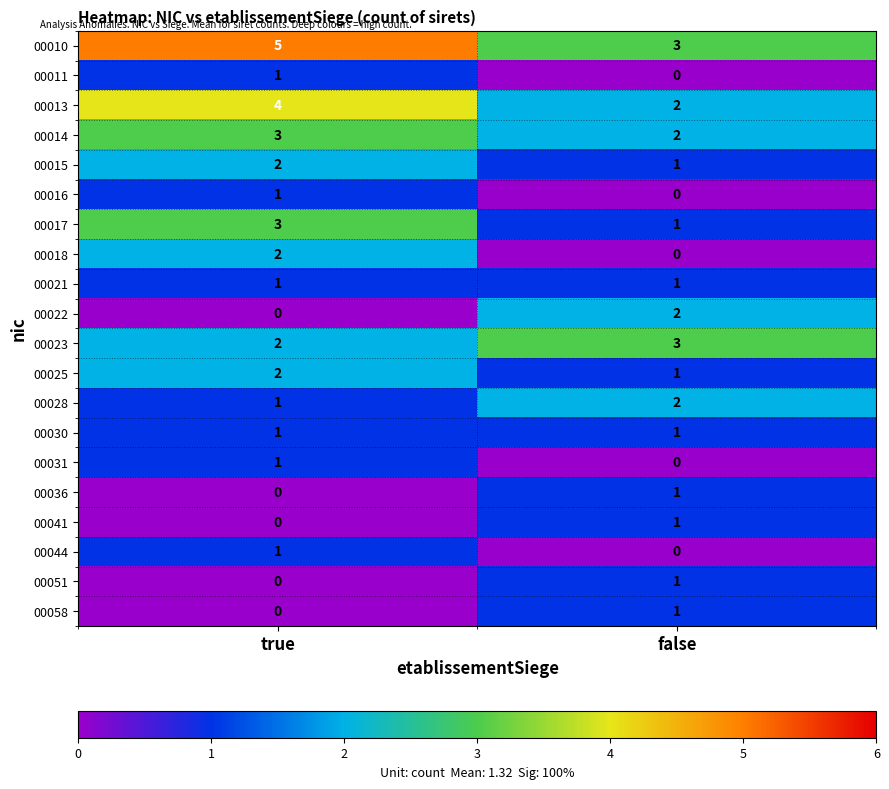

Is it true that 00014 equals 5 at true?

False